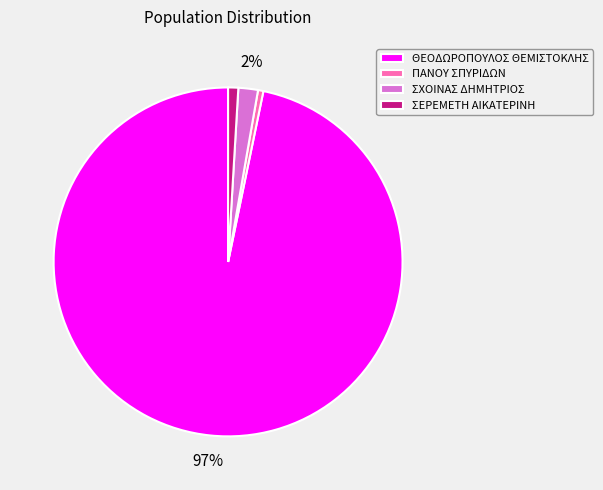

What is the largest slice in the pie chart?

ΘΕΟΔΩΡΟΠΟΥΛΟΣ ΘΕΜΙΣΤΟΚΛΗΣ